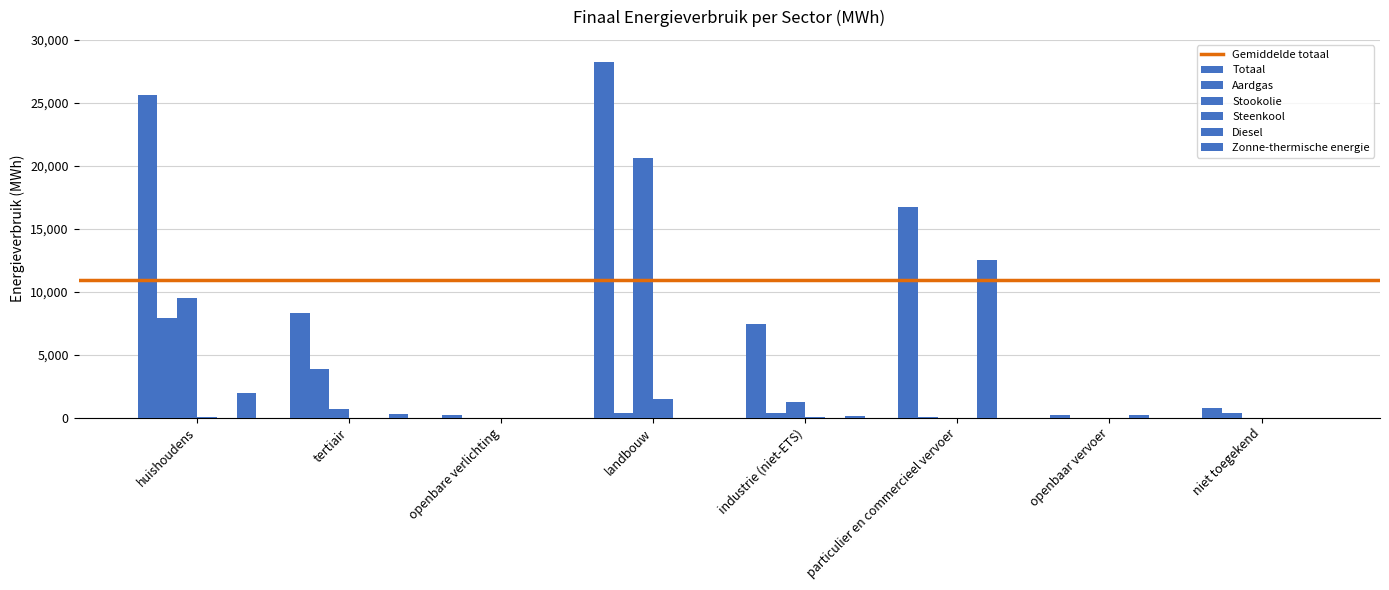

What is the maximum value for Steenkool?

1467.5